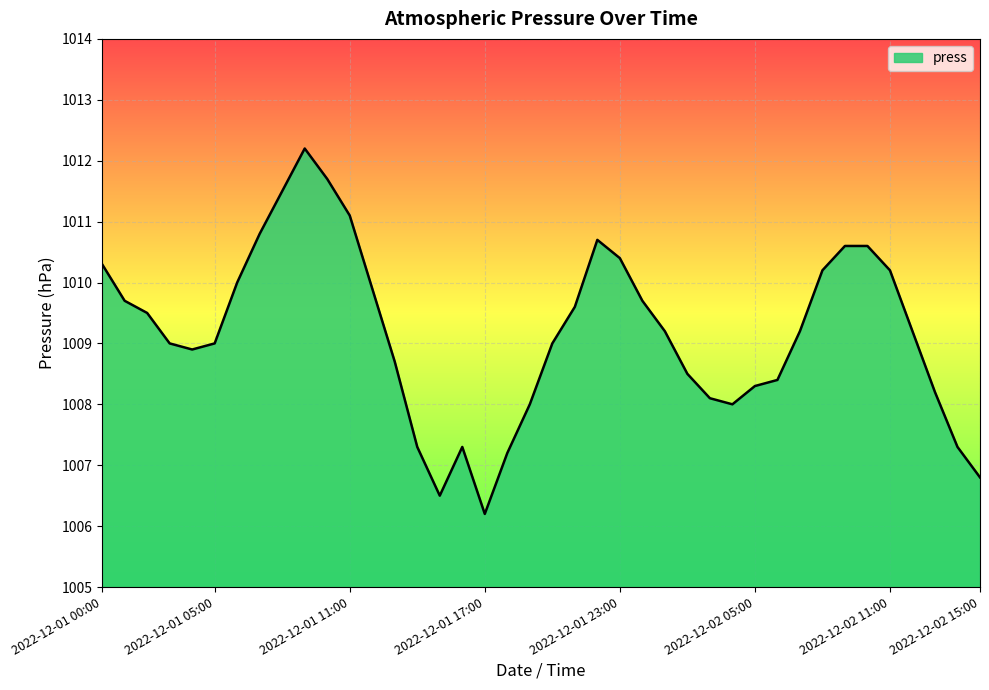

What is the smallest value displayed?

1006.2